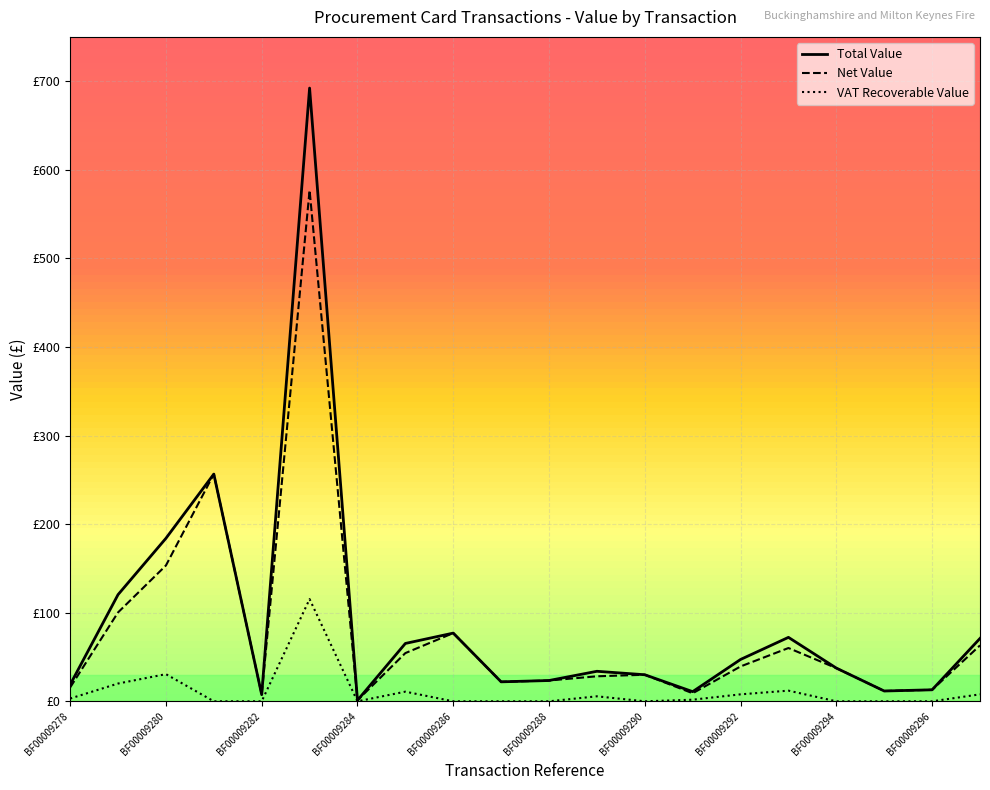

Reading left to right, transcribe all the data shown in this chart.

Total Value: 18.8	120.4	184.0	256.5	7.5	692.2	1.1	65.3	77.0	22.0	23.5	33.9	30.0	10.9	47.2	72.2	37.5	11.6	13.0	71.0
Net Value: 15.6	100.4	153.3	256.5	7.5	576.9	1.1	54.4	77.0	22.0	23.5	28.2	30.0	9.1	39.4	60.2	37.5	11.6	13.0	63.1
VAT Recoverable Value: 3.1	20.1	30.7	0.0	0.0	115.4	0.0	10.9	0.0	0.0	0.0	5.7	0.0	1.8	7.9	12.0	0.0	0.0	0.0	7.9